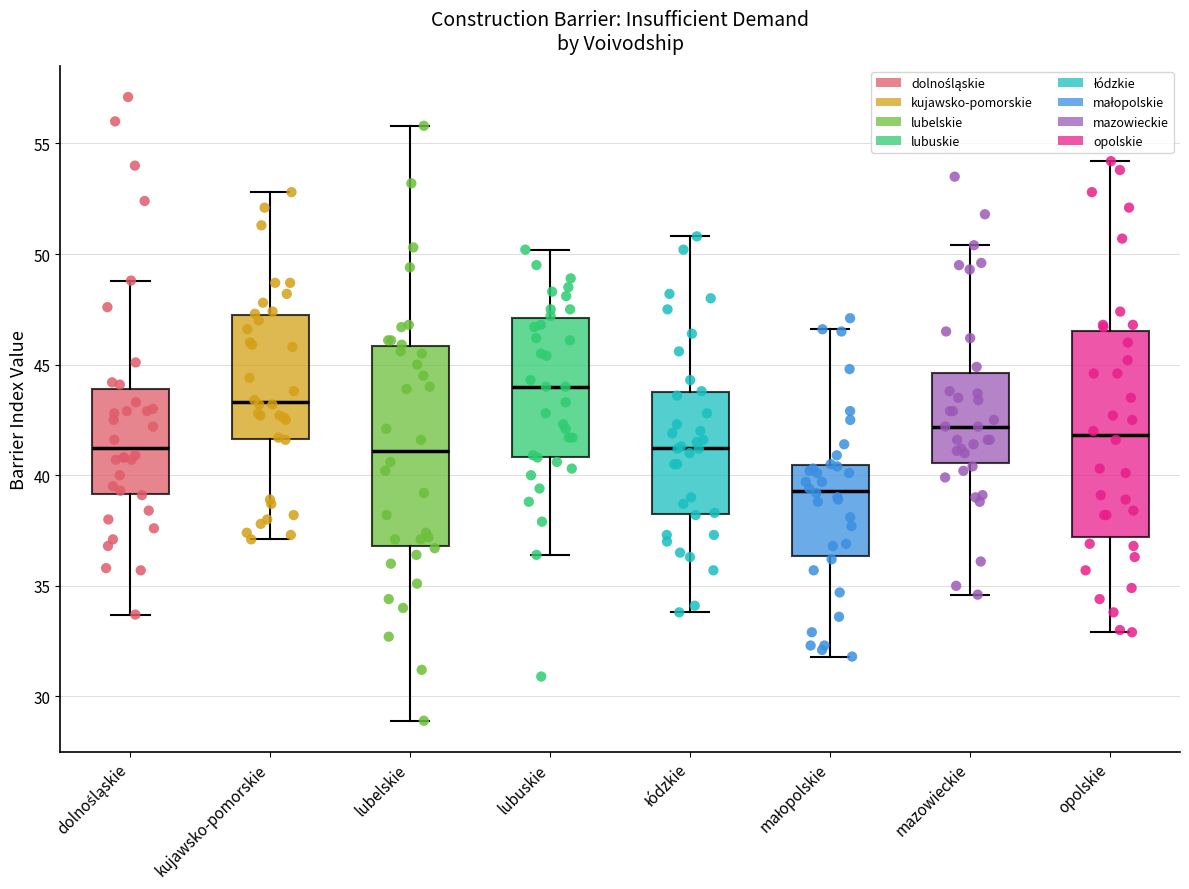

Reading left to right, read every box against the y-axis: the position of its median line, the range the box covers, and the ends of its whiskers. The values are not printed on the chart, so give them approximately, as read against the axis.

dolnośląskie: median 41.5, box 39.0 to 44.0, whiskers 33.5 to 49.0
kujawsko-pomorskie: median 43.5, box 41.5 to 47.0, whiskers 37.0 to 53.0
lubelskie: median 41.0, box 37.0 to 46.0, whiskers 29.0 to 56.0
lubuskie: median 44.0, box 41.0 to 47.0, whiskers 36.5 to 50.0
łódzkie: median 41.5, box 38.0 to 44.0, whiskers 34.0 to 51.0
małopolskie: median 39.5, box 36.5 to 40.5, whiskers 32.0 to 46.5
mazowieckie: median 42.0, box 40.5 to 44.5, whiskers 34.5 to 50.5
opolskie: median 42.0, box 37.0 to 46.5, whiskers 33.0 to 54.0